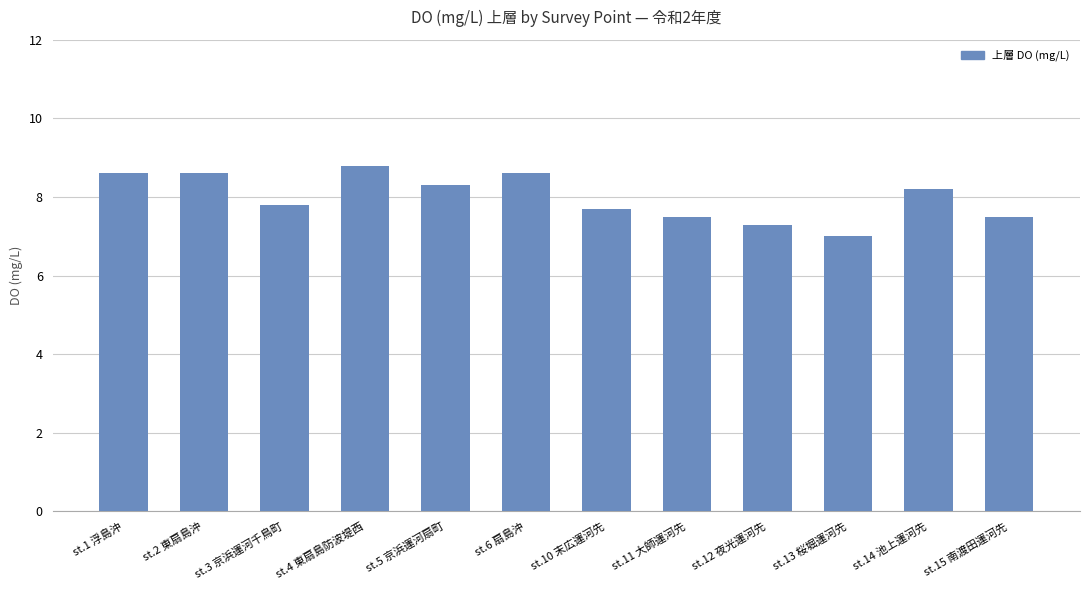

At which label does the data first exceed 8?

st.1 浮島沖